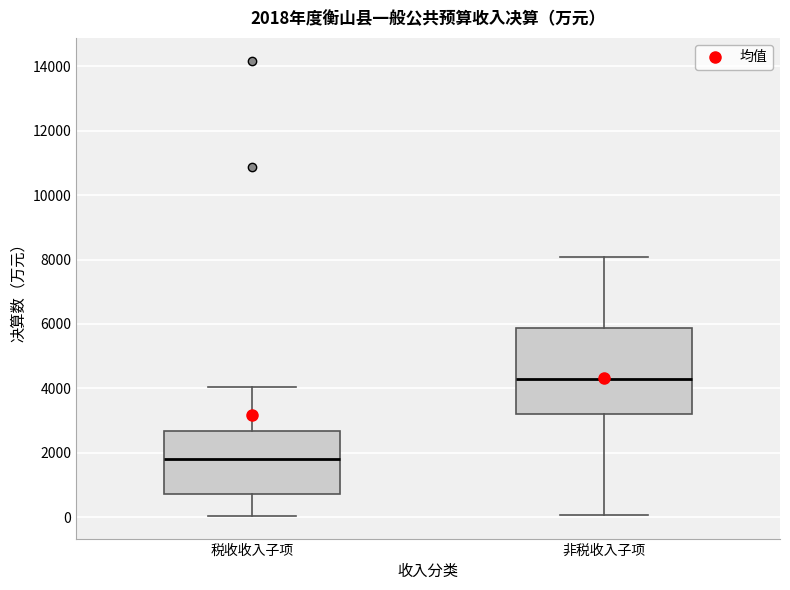

Which box is the tallest, from its lower edge to its upper edge?

非税收入子项